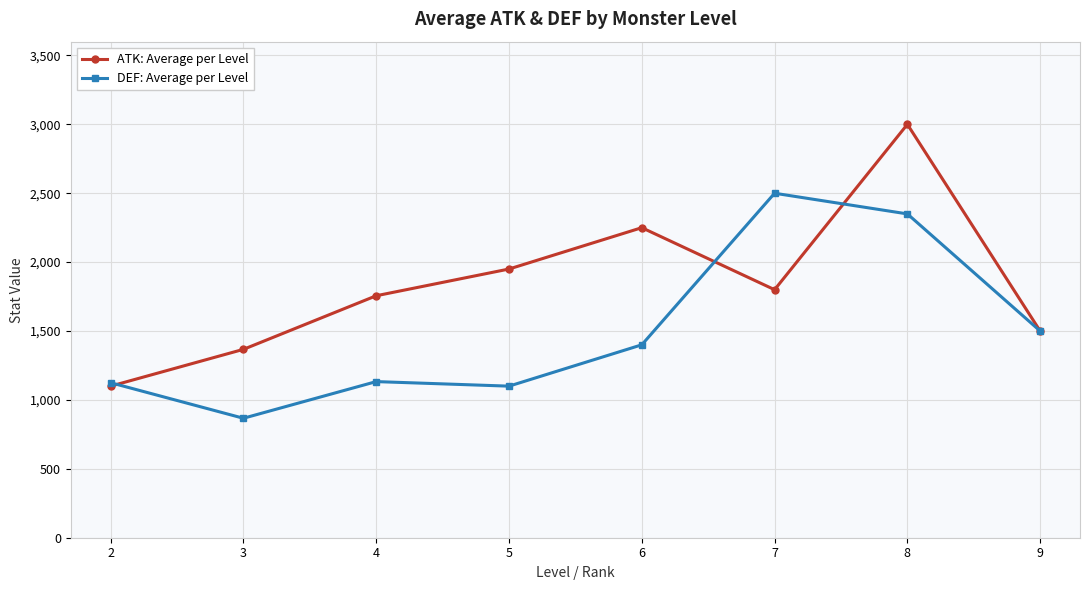

Which series has the widest spread of values?

ATK: Average per Level